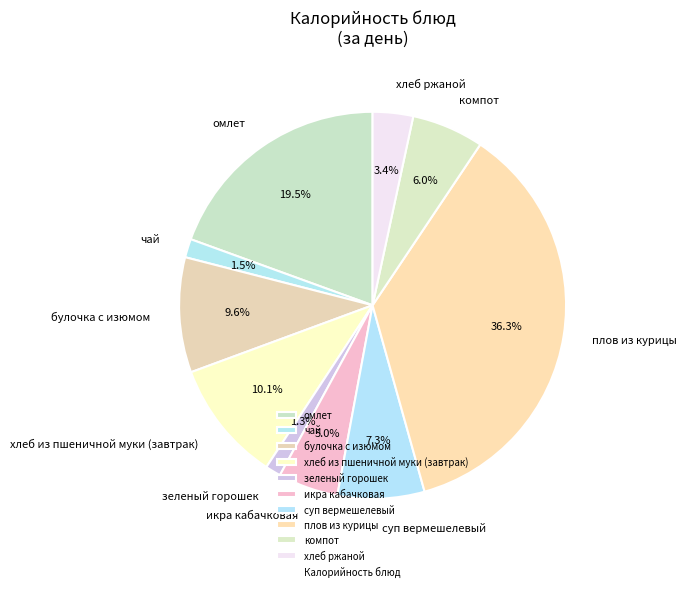

Between хлеб ржаной and компот, which is larger?

компот